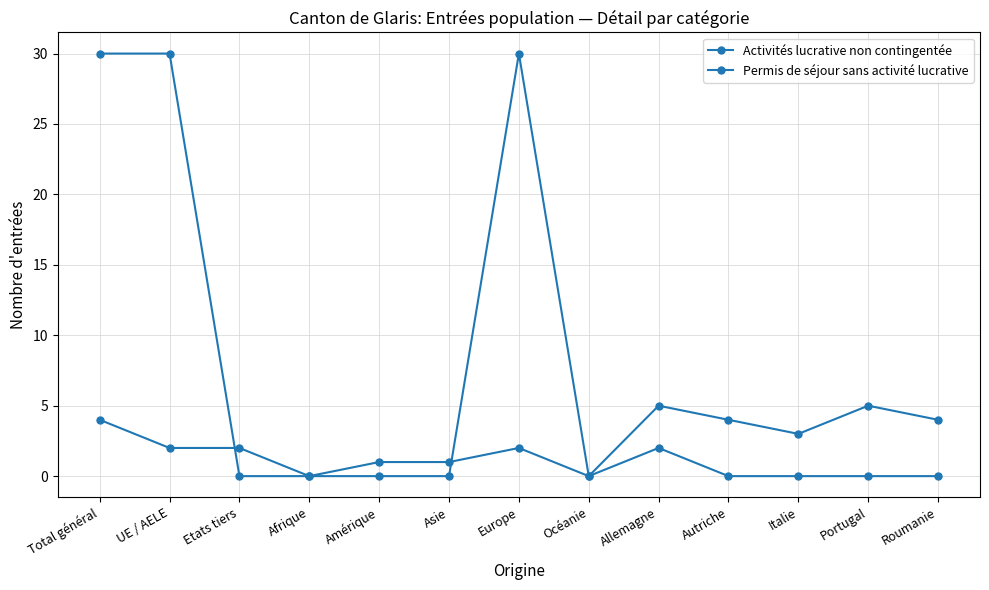

Reading left to right, what are all the values shown in this chart?

Activités lucrative non contingentée: Total général=30	UE / AELE=30	Etats tiers=0	Afrique=0	Amérique=0	Asie=0	Europe=30	Océanie=0	Allemagne=5	Autriche=4	Italie=3	Portugal=5	Roumanie=4
Permis de séjour sans activité lucrative: Total général=4	UE / AELE=2	Etats tiers=2	Afrique=0	Amérique=1	Asie=1	Europe=2	Océanie=0	Allemagne=2	Autriche=0	Italie=0	Portugal=0	Roumanie=0